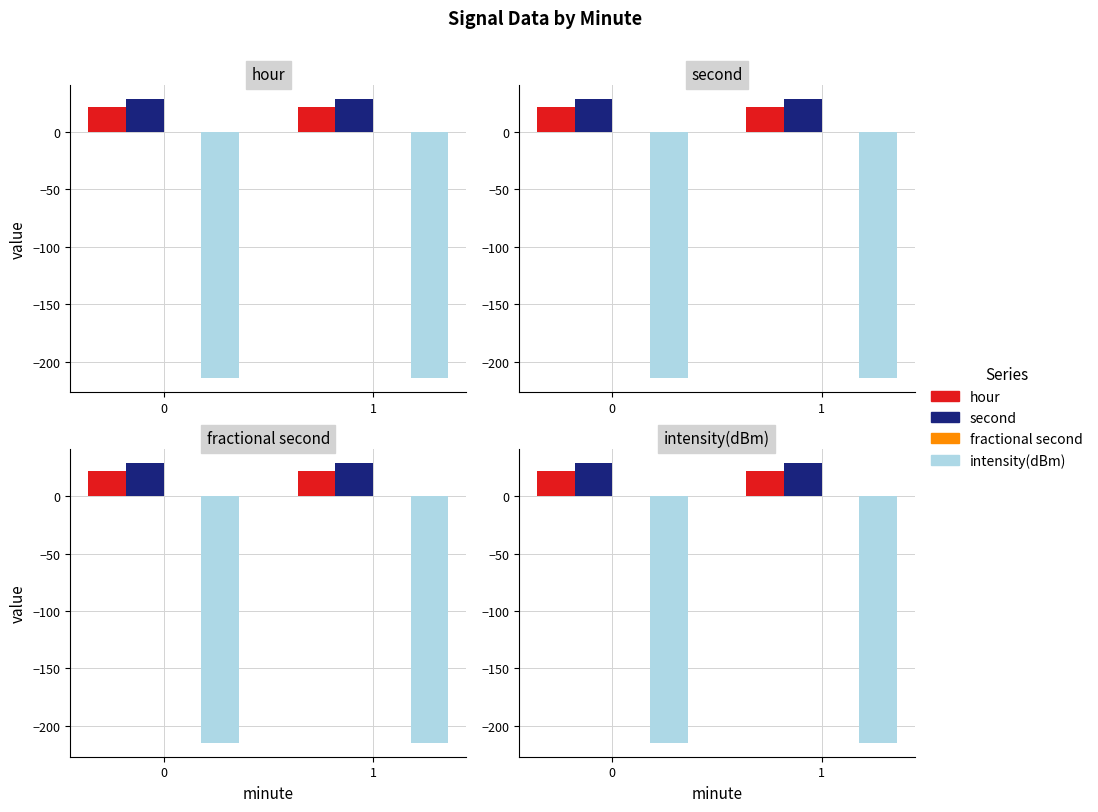

Reading left to right, transcribe all the data shown in this chart.

hour: 0=22.0	1=22.0
second: 0=29.0	1=29.0
fractional second: 0=0.0	1=0.0
intensity(dBm): 0=-214.6	1=-214.6